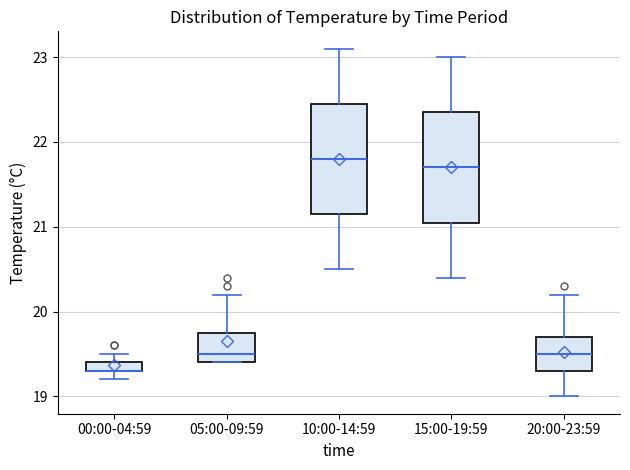

Where does the median line of the box for 05:00-09:59 sit on the y-axis? The values are not printed on the chart, so give them approximately, as read against the axis.

19.5